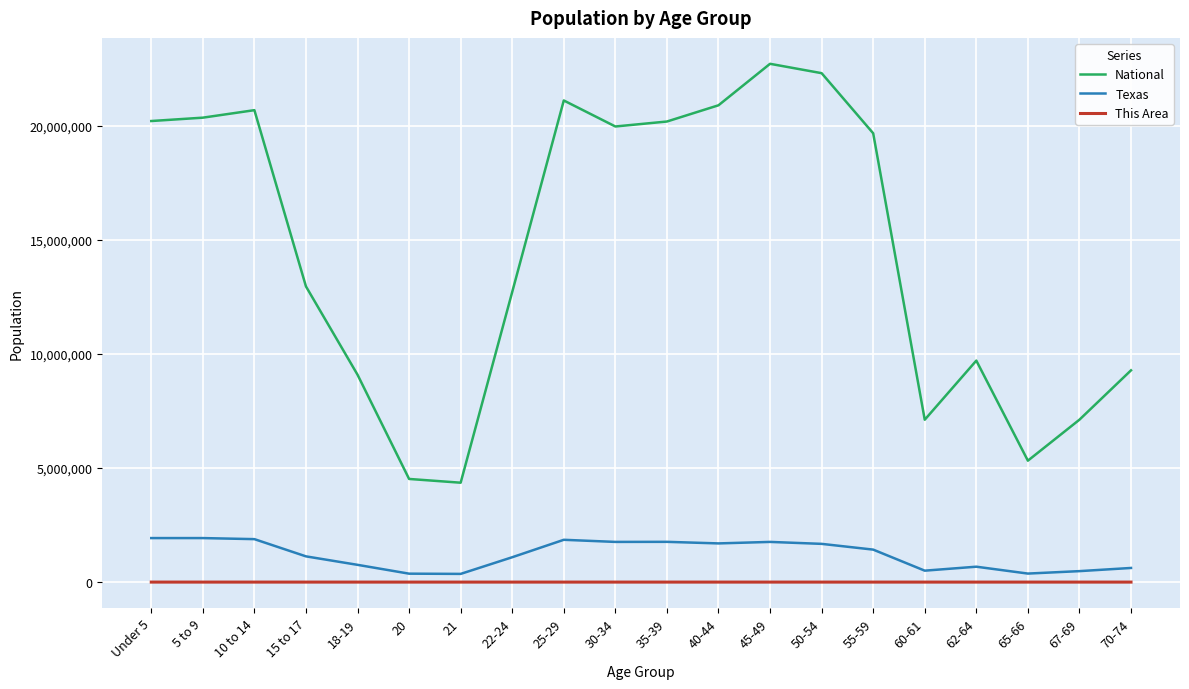

How many distinct data groups are displayed?

3